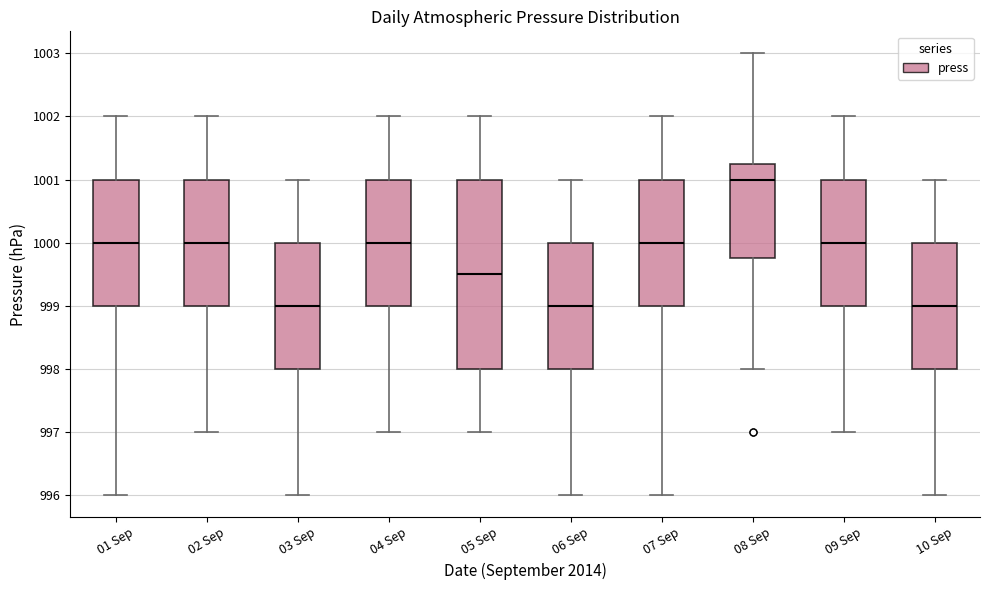

Reading left to right, transcribe this box plot: for each box, give where its median line is, the range the box spans, and where its two whiskers end, as read against the y-axis. The values are not printed on the chart, so give them approximately, as read against the axis.

01 Sep: median 1000.0, box 999.0 to 1001.0, whiskers 996.0 to 1002.0
02 Sep: median 1000.0, box 999.0 to 1001.0, whiskers 997.0 to 1002.0
03 Sep: median 999.0, box 998.0 to 1000.0, whiskers 996.0 to 1001.0
04 Sep: median 1000.0, box 999.0 to 1001.0, whiskers 997.0 to 1002.0
05 Sep: median 999.5, box 998.0 to 1001.0, whiskers 997.0 to 1002.0
06 Sep: median 999.0, box 998.0 to 1000.0, whiskers 996.0 to 1001.0
07 Sep: median 1000.0, box 999.0 to 1001.0, whiskers 996.0 to 1002.0
08 Sep: median 1001.0, box 999.8 to 1001.3, whiskers 998.0 to 1003.0
09 Sep: median 1000.0, box 999.0 to 1001.0, whiskers 997.0 to 1002.0
10 Sep: median 999.0, box 998.0 to 1000.0, whiskers 996.0 to 1001.0